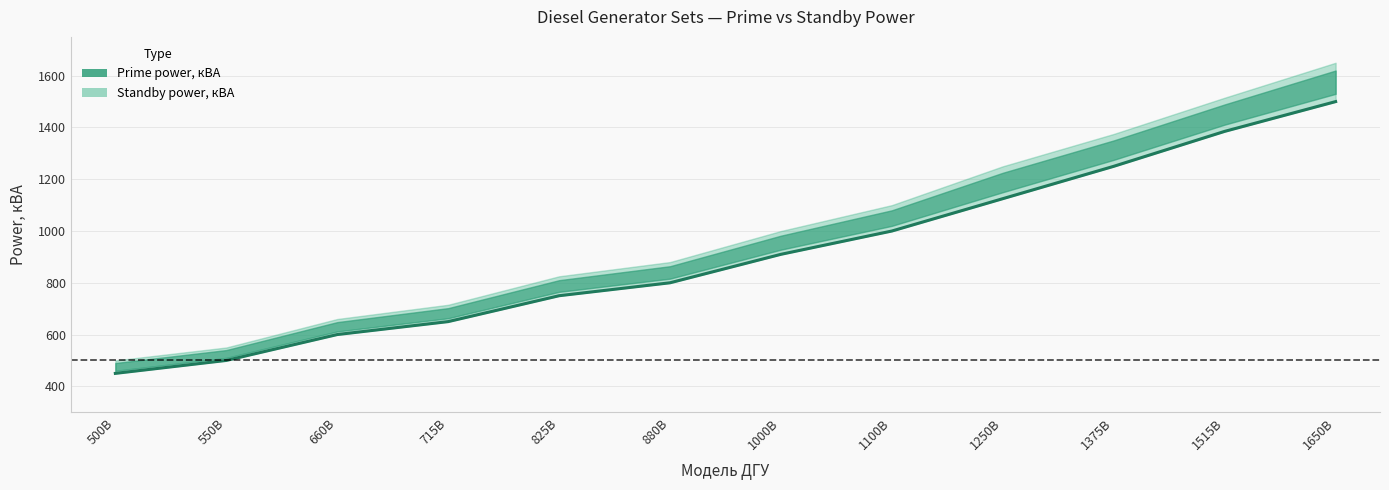

List the labels in order of value, largest first.

1650B, 1515B, 1375B, 1250B, 1100B, 1000B, 880B, 825B, 715B, 660B, 550B, 500B